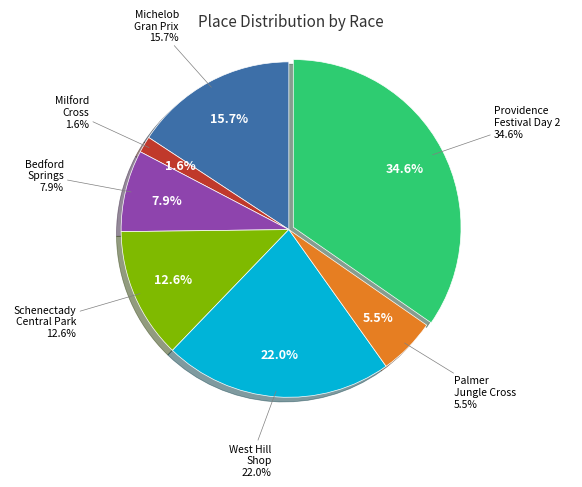

To the nearest percent, what is the difference between the largest and smallest slice percentages?

33%